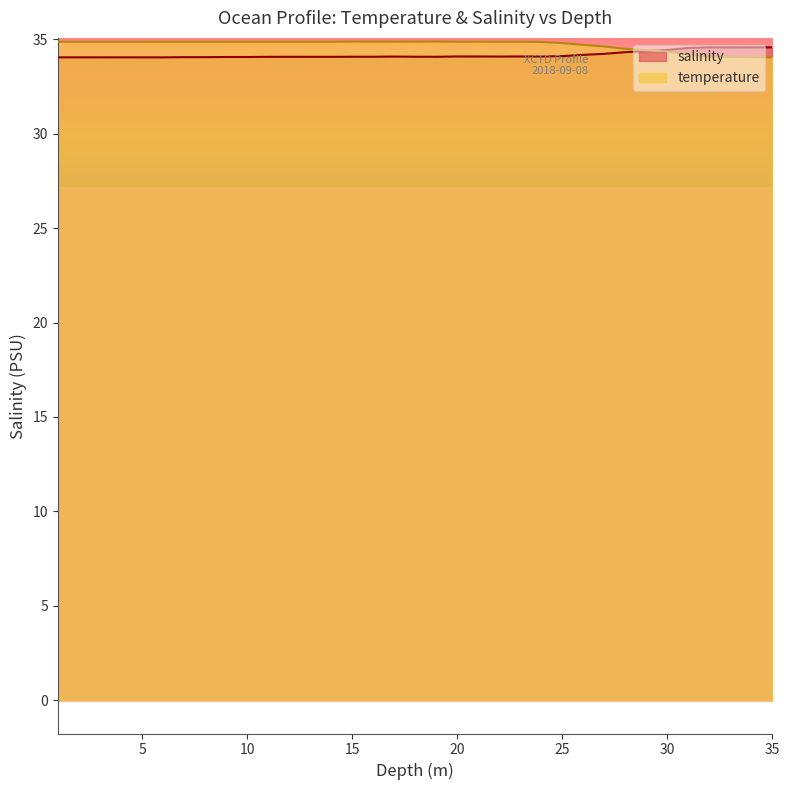

Reading left to right, list all the values displayed in this chart.

salinity: 1.0=34.0	2.0=34.0	3.0=34.0	4.0=34.0	5.0=34.0	6.0=34.0	7.0=34.0	8.0=34.0	9.0=34.1	10.0=34.1	11.0=34.1	12.0=34.1	13.0=34.1	14.0=34.1	15.0=34.1	16.0=34.1	17.0=34.1	18.0=34.1	19.0=34.1	20.0=34.1	21.0=34.1	22.0=34.1	23.0=34.1	24.0=34.1	25.0=34.1	26.0=34.2	27.0=34.2	28.0=34.3	29.0=34.4	30.0=34.4	31.0=34.5	32.0=34.6	33.0=34.6	34.0=34.6	35.0=34.6
temperature: 1.0=34.9	2.0=34.9	3.0=34.9	4.0=34.9	5.0=34.9	6.0=34.9	7.0=34.9	8.0=34.9	9.0=34.9	10.0=34.9	11.0=34.9	12.0=34.9	13.0=34.9	14.0=34.9	15.0=34.9	16.0=34.9	17.0=34.9	18.0=34.9	19.0=34.9	20.0=34.9	21.0=34.9	22.0=34.9	23.0=34.9	24.0=34.9	25.0=34.8	26.0=34.7	27.0=34.6	28.0=34.5	29.0=34.4	30.0=34.3	31.0=34.2	32.0=34.1	33.0=34.1	34.0=34.0	35.0=34.0